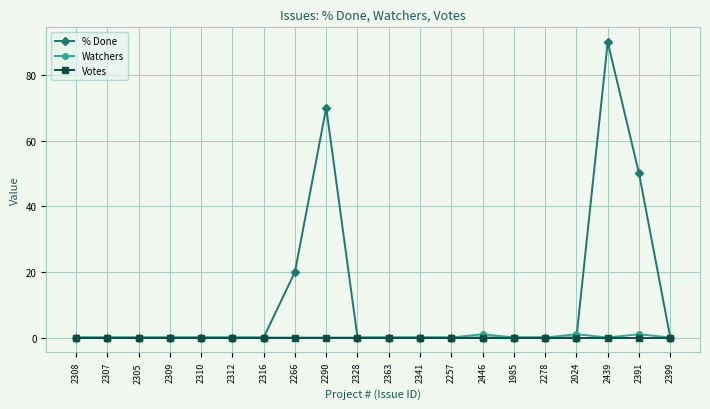

Is this an area chart (filled region under the line)?

No